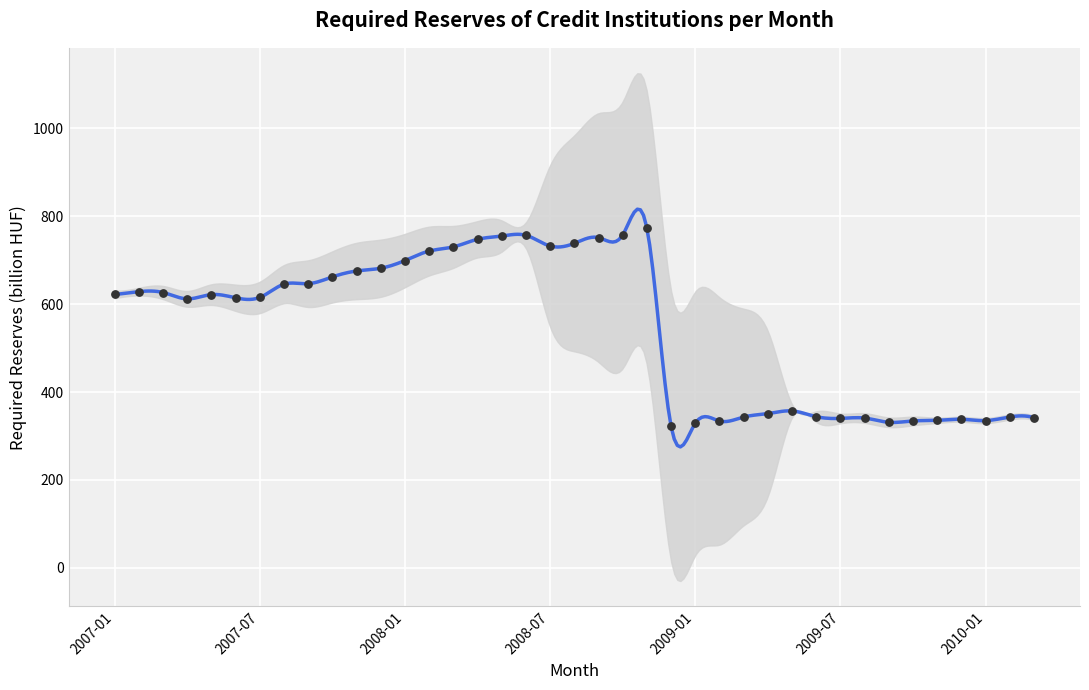

Approximately how many times larger is the value at 2009-03 compared to 2009-01?

1.0